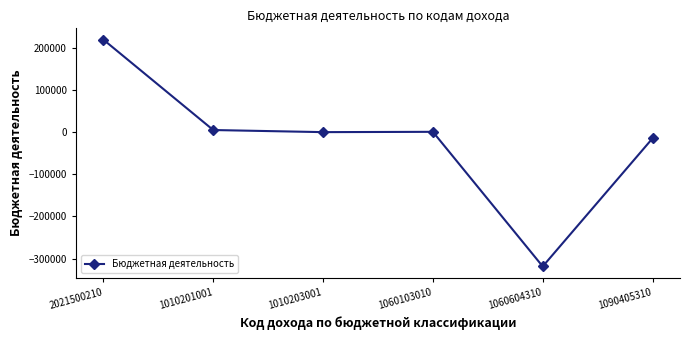

Count the number of values greater than 864.

3